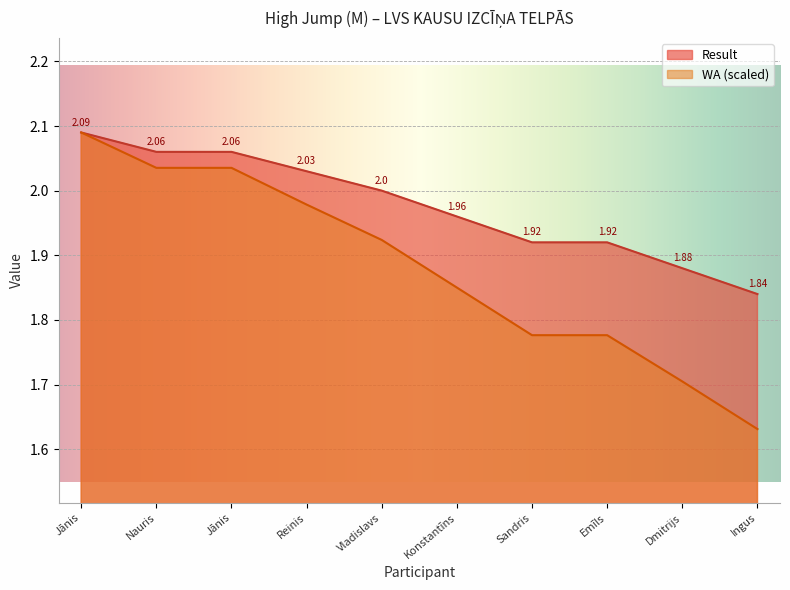

How many data points does each series have?

10